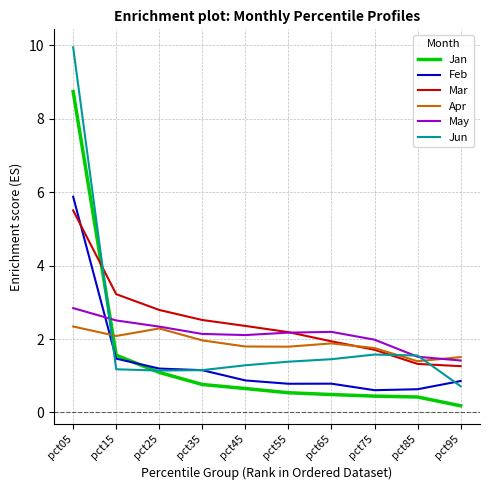

Which series has the largest range (max minus min)?

Jun